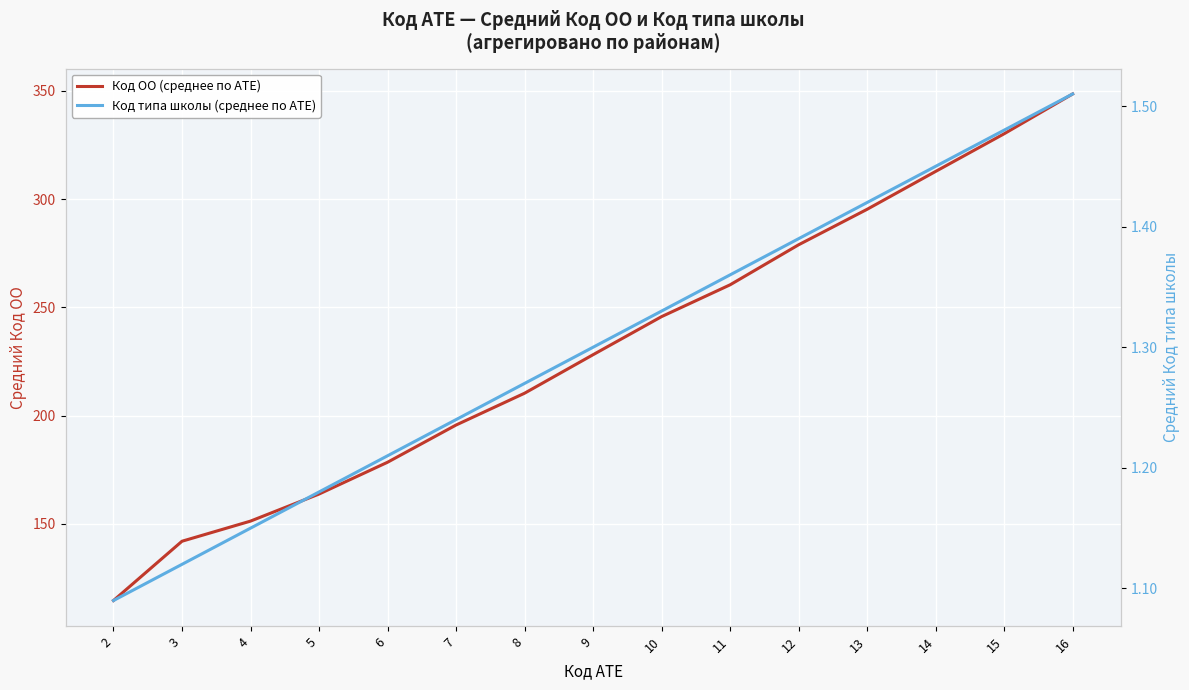

What is the maximum value shown in the chart?

348.6